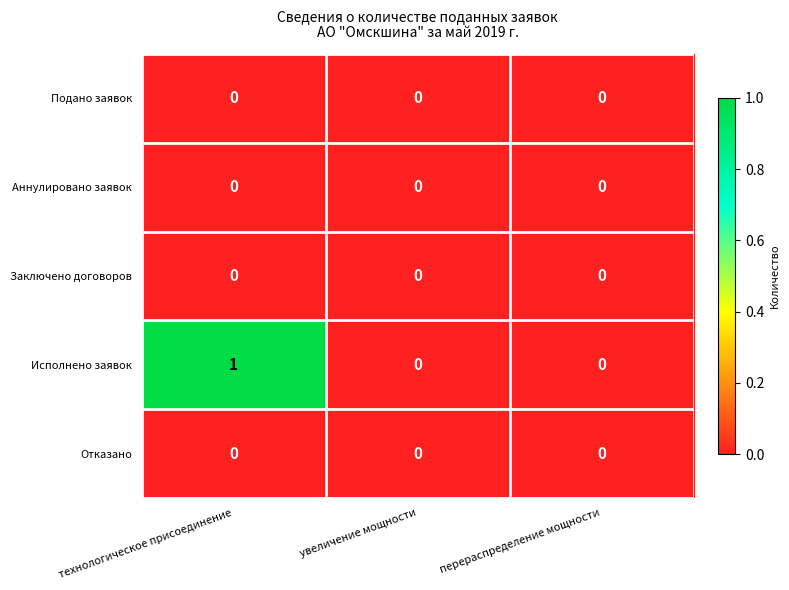

Between технологическое присоединение and увеличение мощности, which series saw the biggest shift?

Исполнено заявок